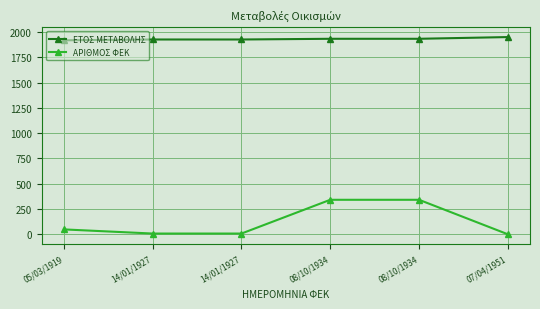

How many lines are shown in the chart?

2